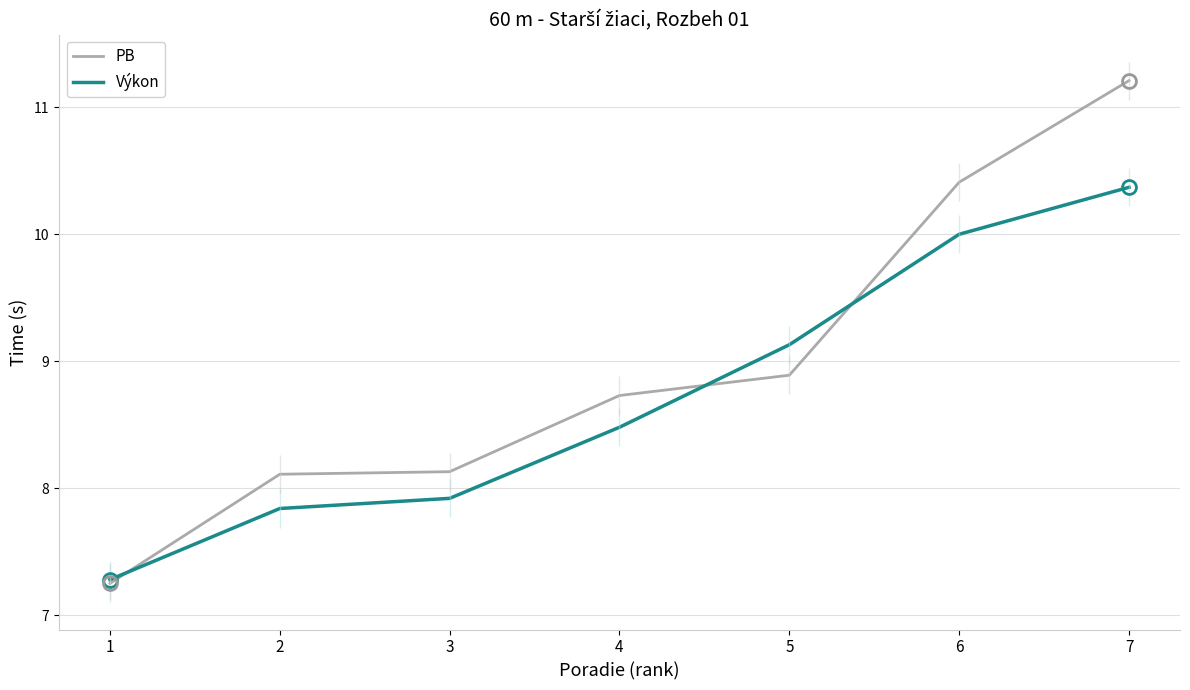

Which category has the highest value in the Výkon series?

7